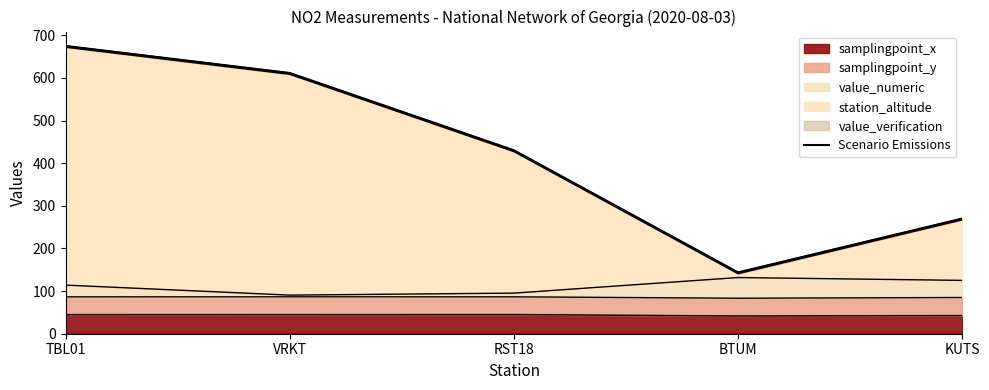

What is the difference between the maximum and minimum values in the Scenario Emissions series?

531.3